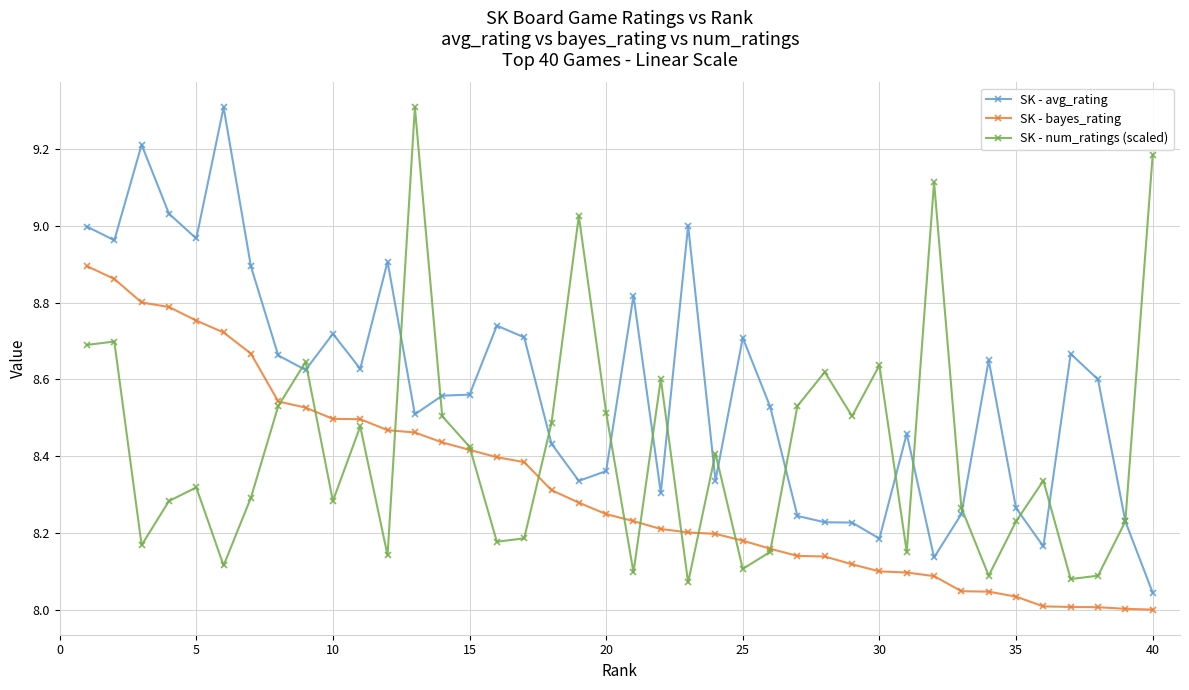

What are all the series names shown in the legend?

SK - avg_rating, SK - bayes_rating, SK - num_ratings (scaled)